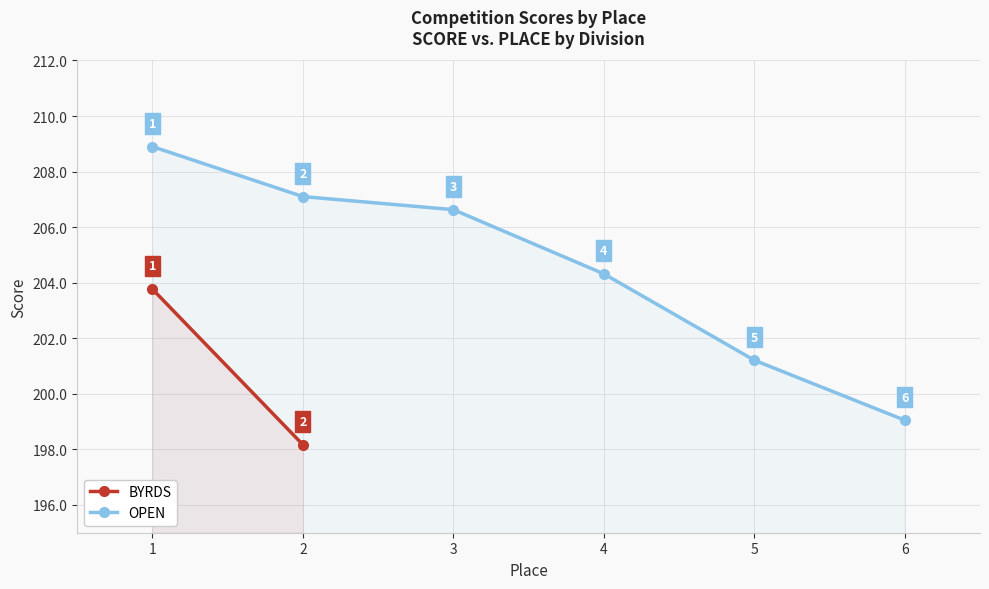

Approximately how many times larger is the value at 5 compared to 1?

1.0